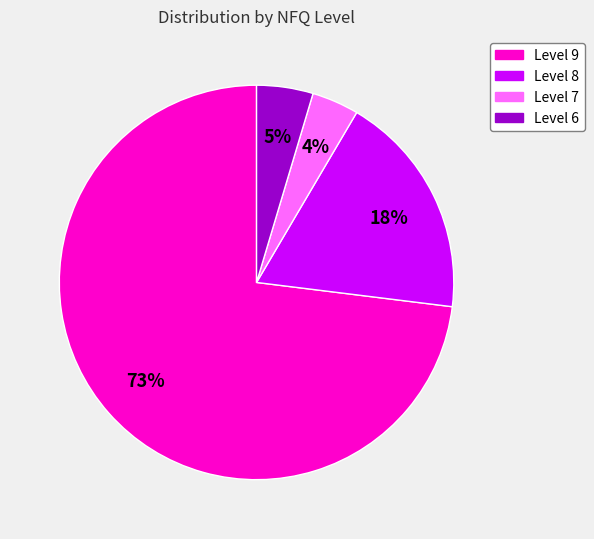

Do Level 6 and Level 9 together represent more than half of the pie?

Yes